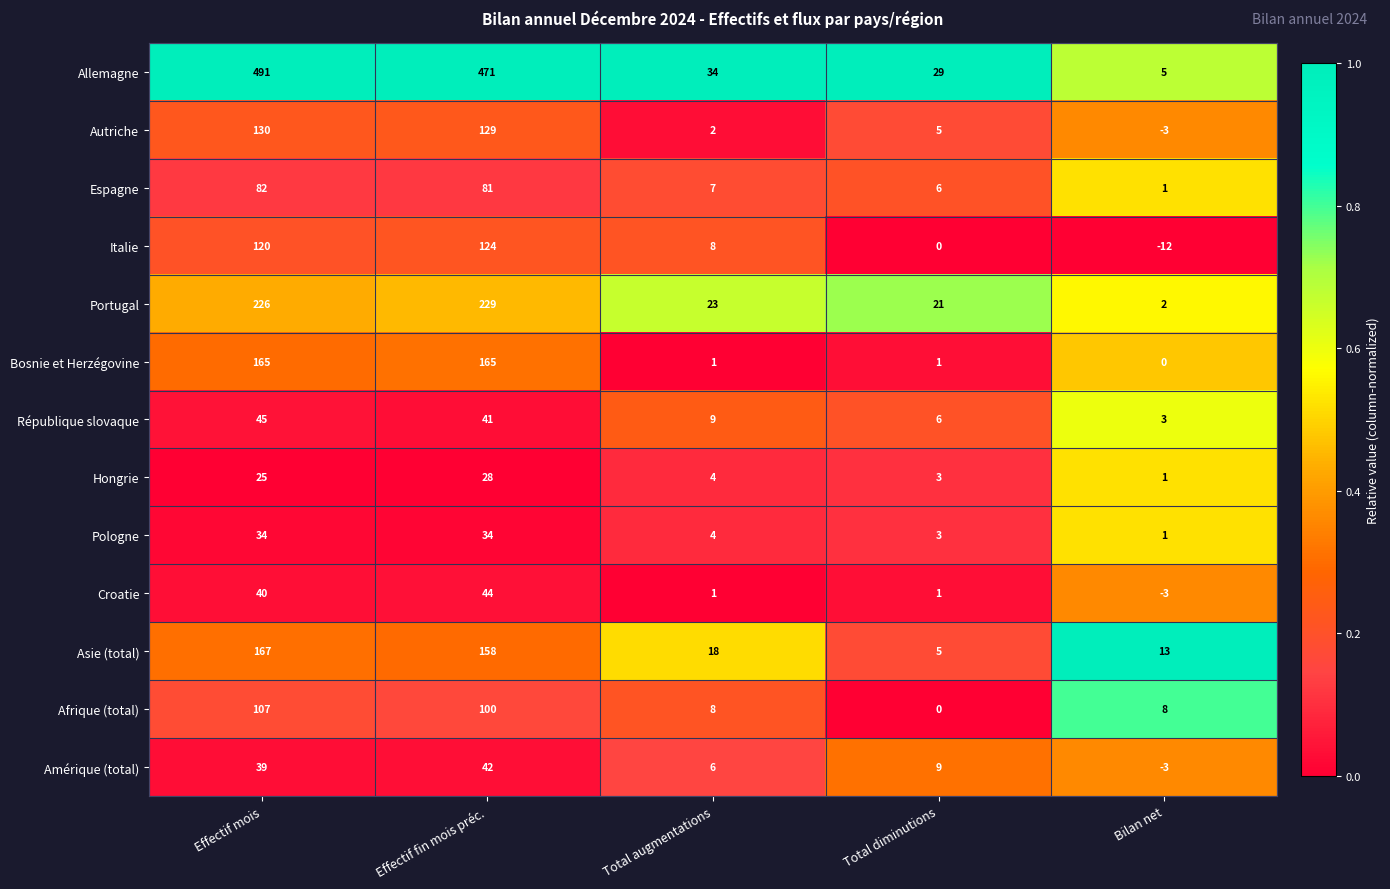

Between Total augmentations and Total diminutions, which series saw the biggest shift?

Asie (total)